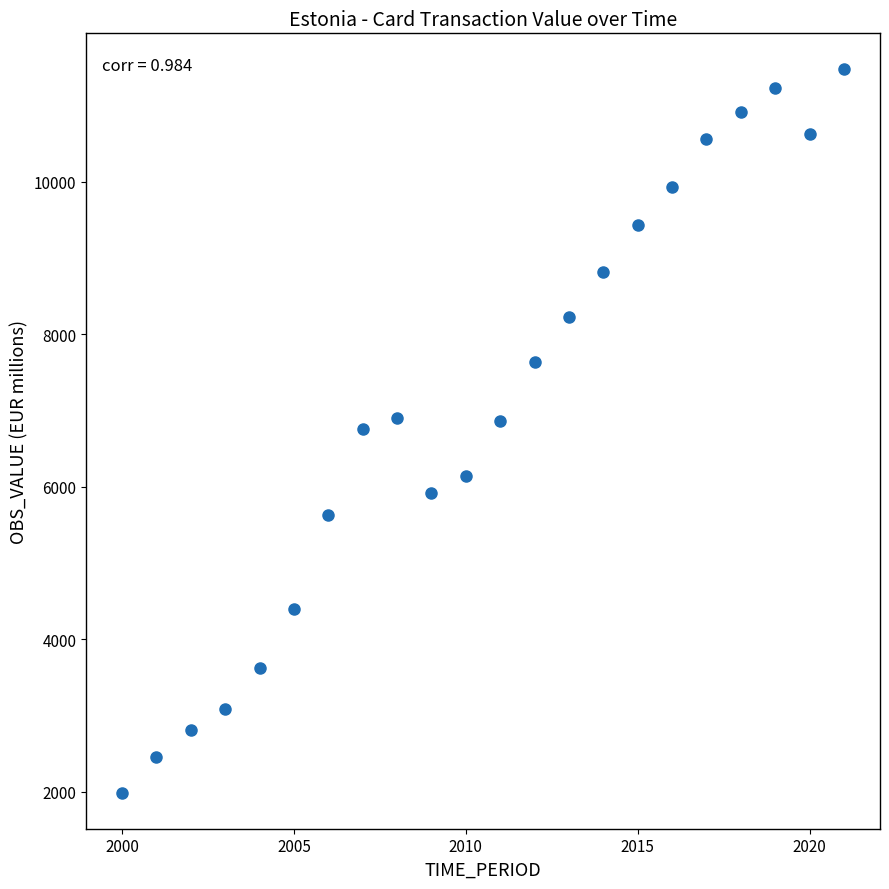

What is the range of Y values (max minus min)?

9484.9